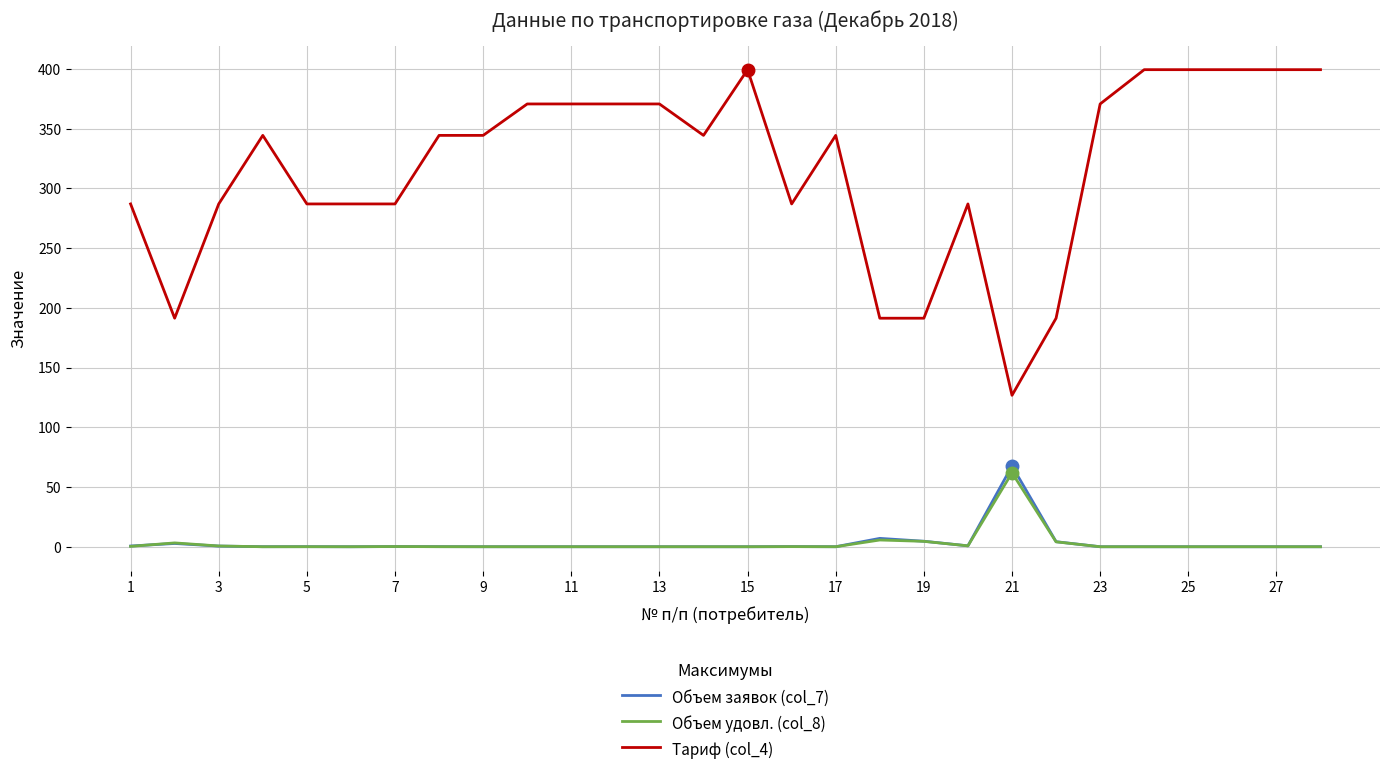

True or false: Тариф (col_4) and Объем удовл. (col_8) cross at least once.

False